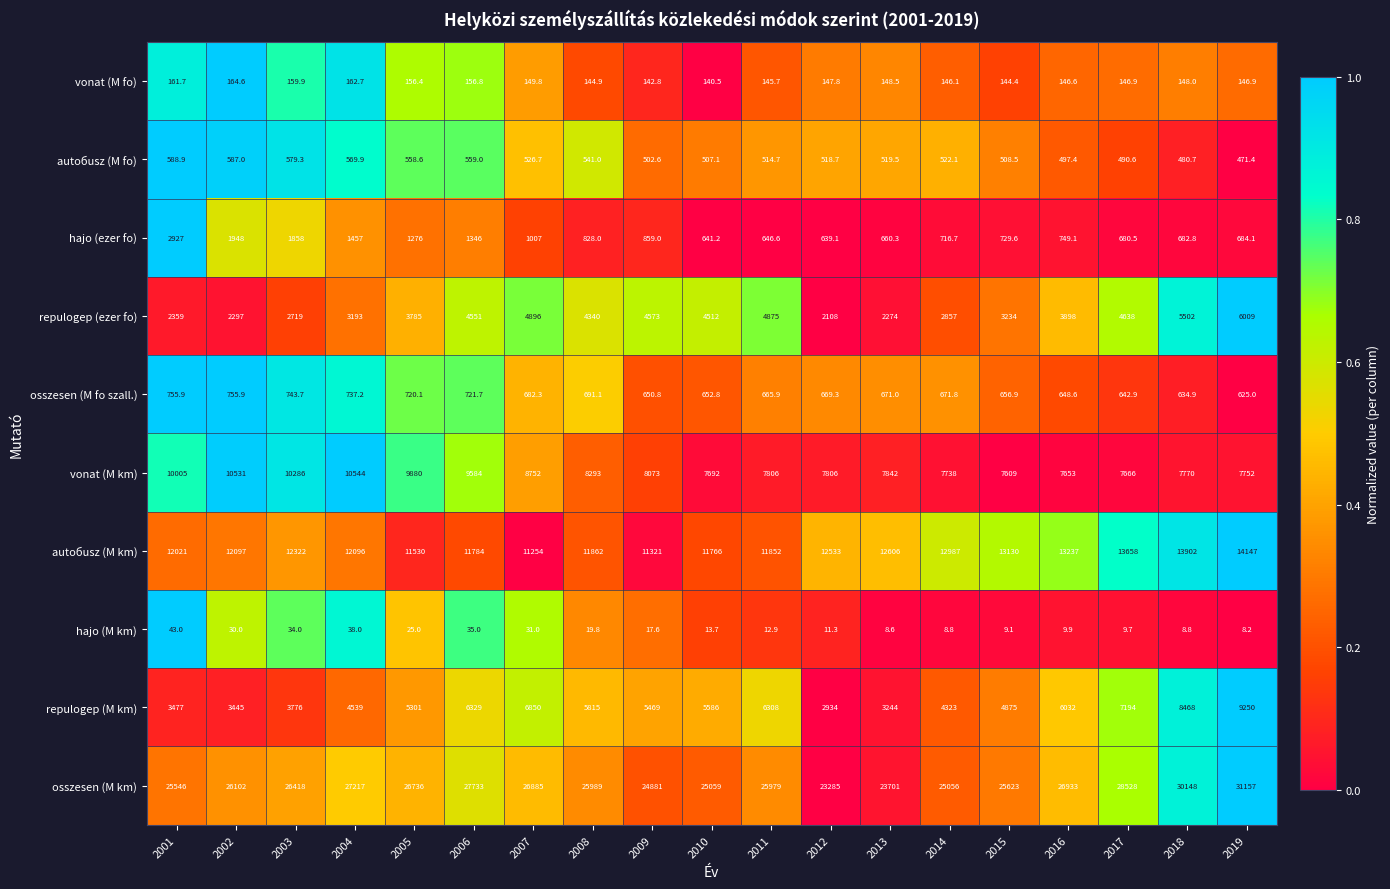

What is the total value across all series at 2014?

55026.5